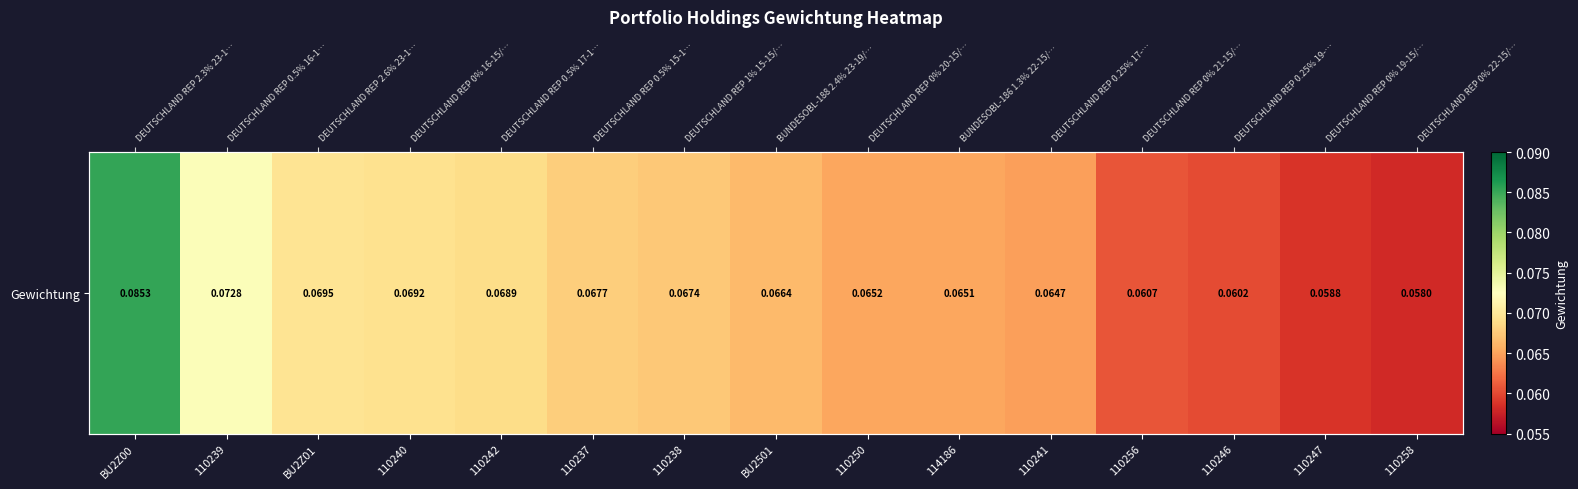

The value at 110258 is 0.1. True or false?

True